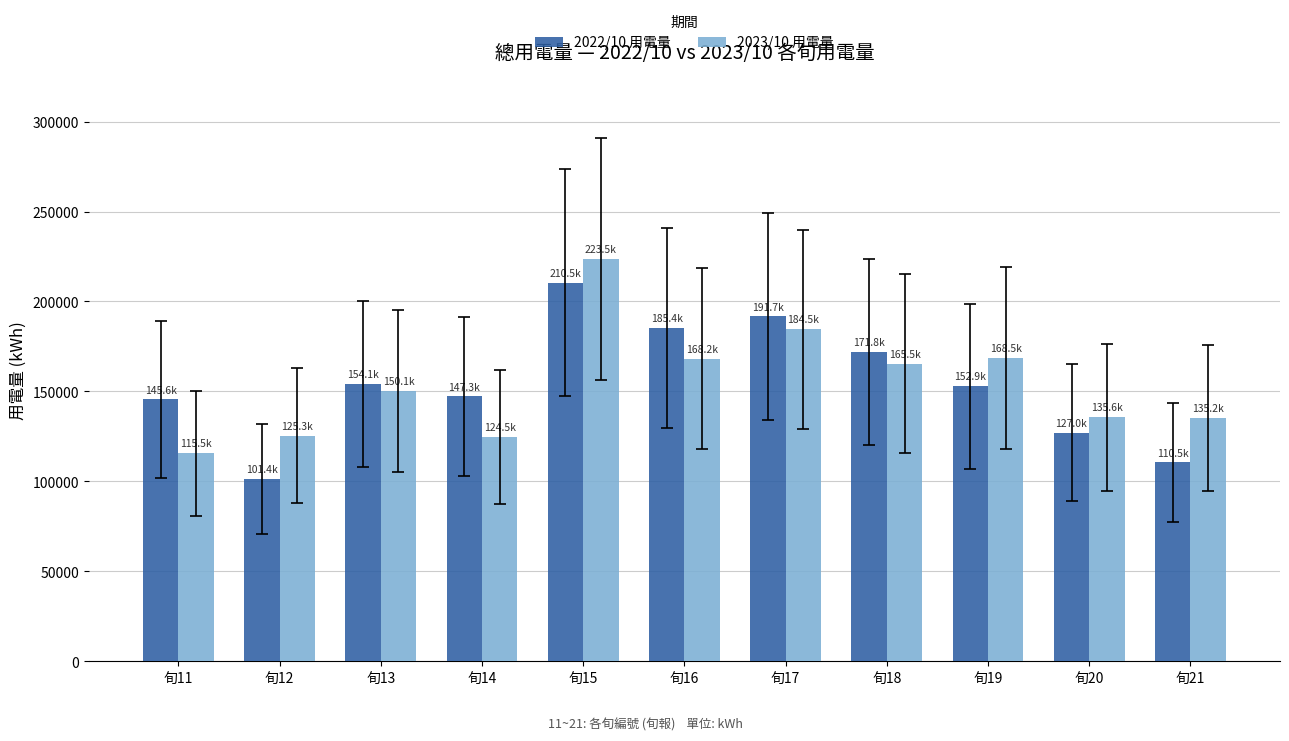

What is the sum of all 2022/10 用電量 values?

1698060.8